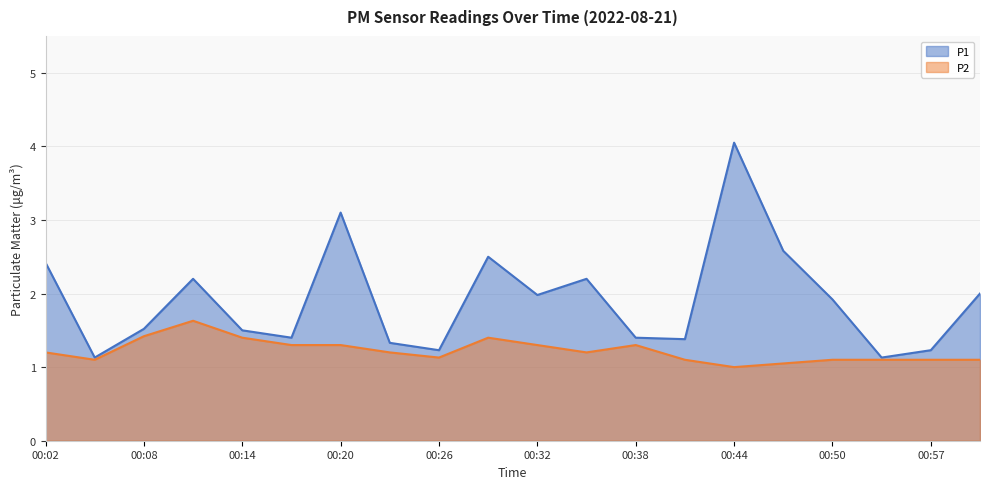

At which category does P1 reach its first local peak?

00:11